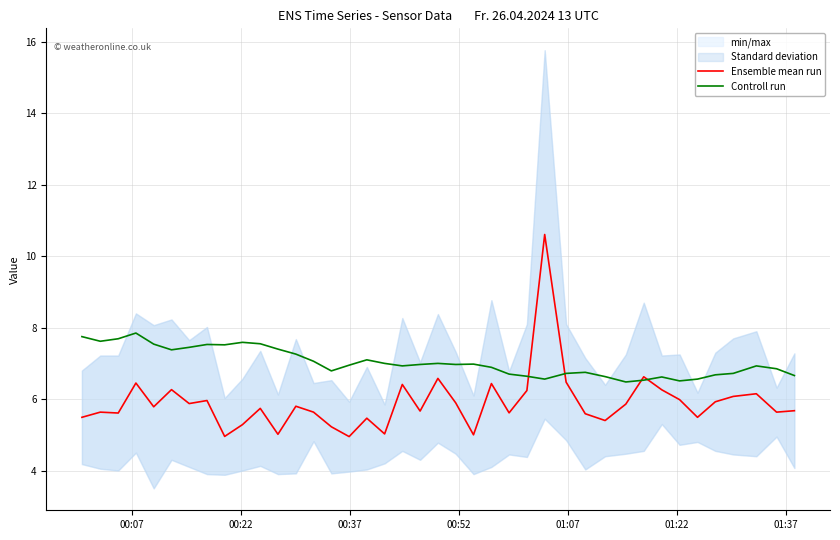

True or false: Controll run and Ensemble mean run intersect in this chart.

True